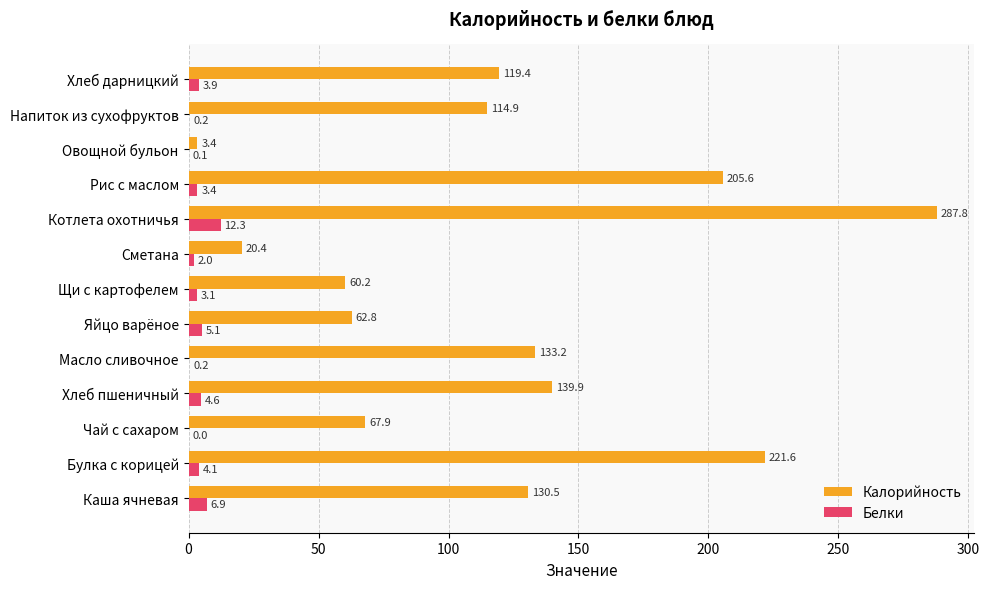

Is the value of Белки at Яйцо варёное greater than the value of Калорийность at Булка с корицей?

No